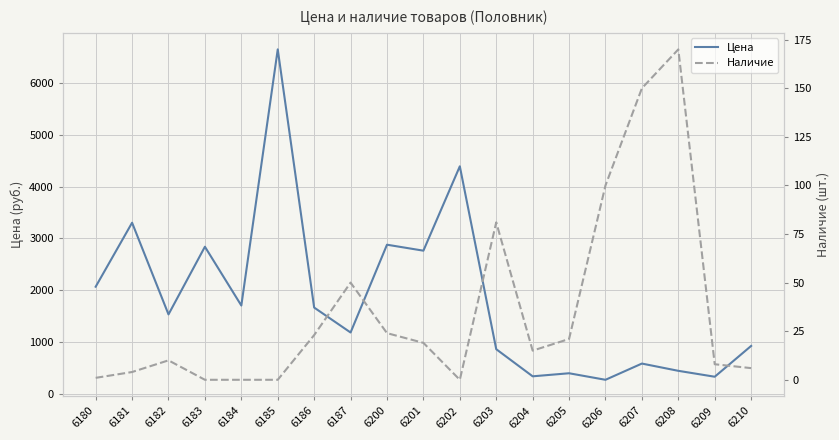

Does the chart display data point markers on the line(s)?

No